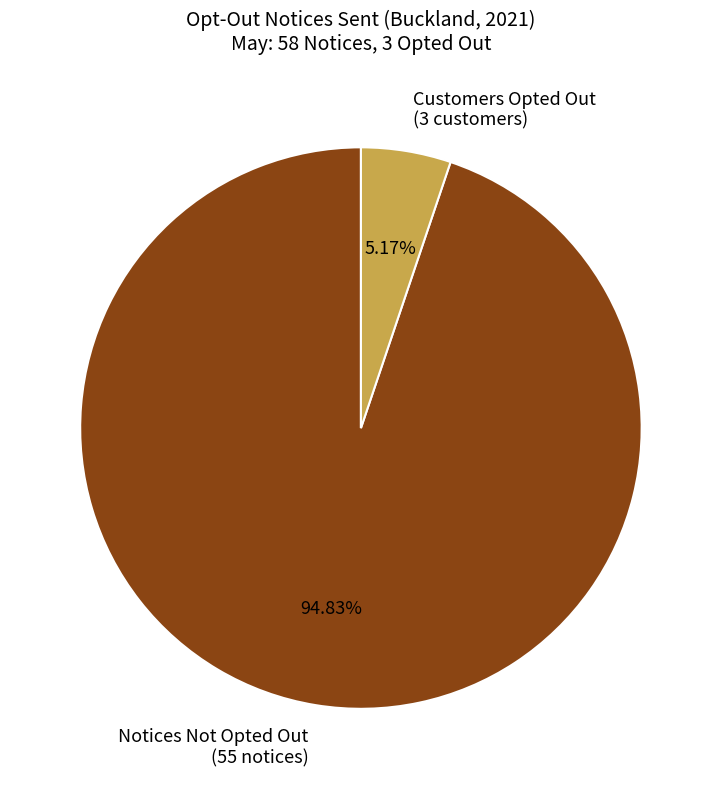

Is there any slice that represents more than half of the pie?

Yes